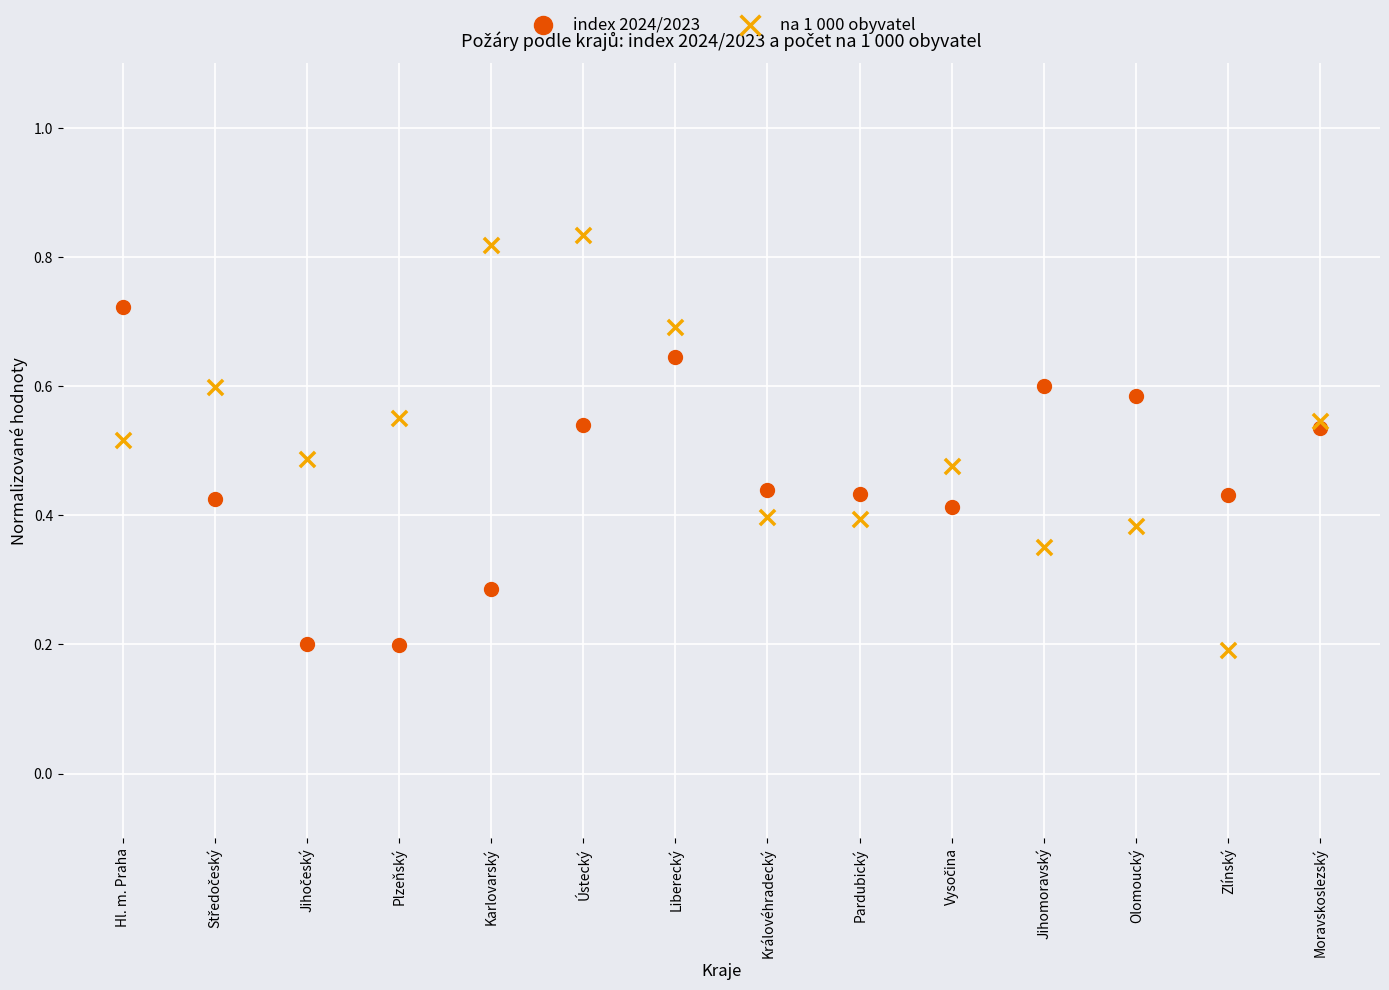

What are all the series names shown in the legend?

index 2024/2023, na 1 000 obyvatel